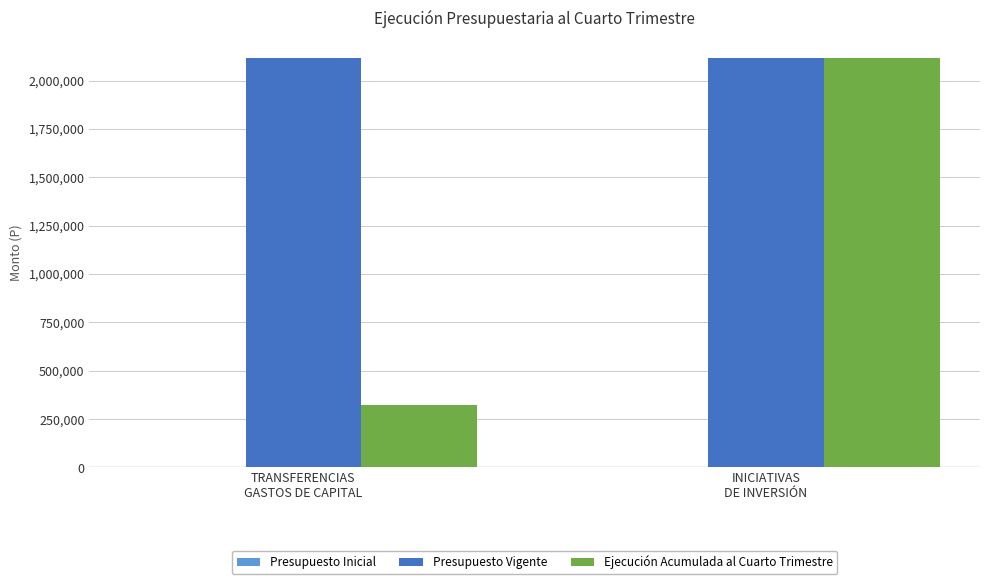

How many bars are there in total?

4